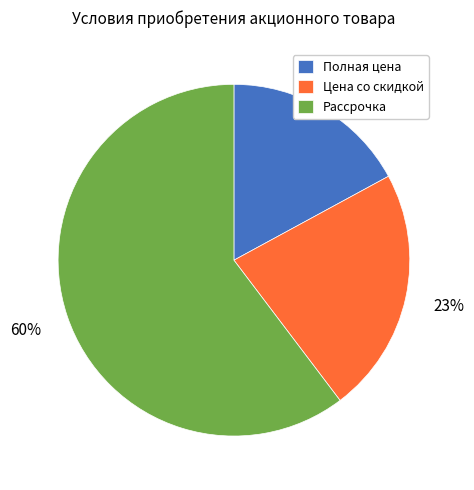

Count the number of slices in the pie.

3